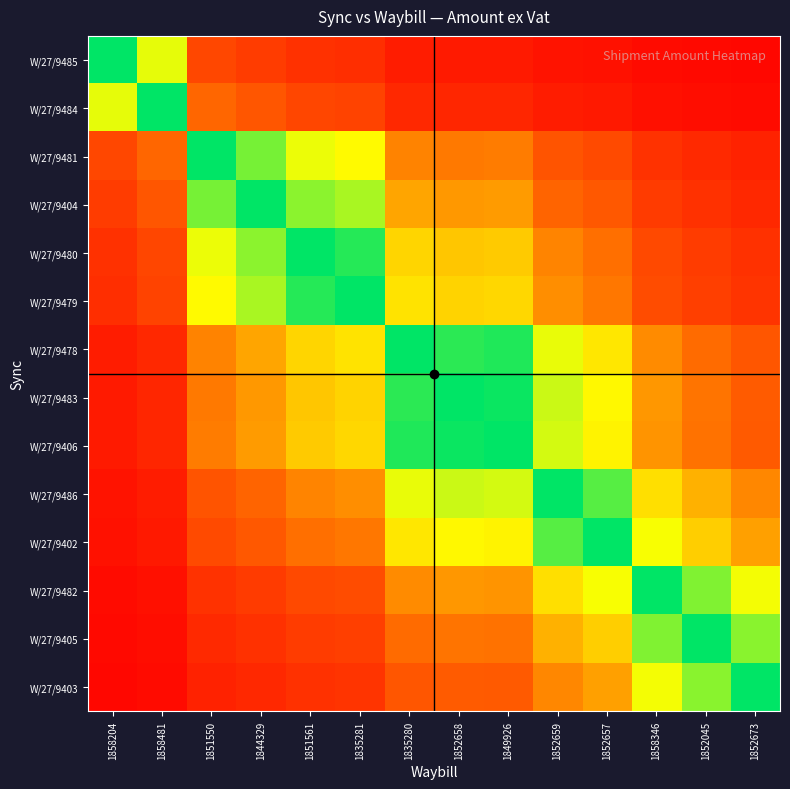

Reading right to left, what are all the values shown in this chart?

W/27/9485: 1852673=0.0	1852045=0.0	1858346=0.0	1852657=0.1	1852659=0.1	1849926=0.1	1852658=0.1	1835280=0.1	1835281=0.2	1851561=0.2	1844329=0.2	1851550=0.2	1858481=0.7	1858204=1.0
W/27/9484: 1852673=0.0	1852045=0.0	1858346=0.1	1852657=0.1	1852659=0.1	1849926=0.1	1852658=0.1	1835280=0.1	1835281=0.2	1851561=0.2	1844329=0.3	1851550=0.3	1858481=1.0	1858204=0.7
W/27/9481: 1852673=0.1	1852045=0.1	1858346=0.2	1852657=0.2	1852659=0.3	1849926=0.4	1852658=0.4	1835280=0.4	1835281=0.7	1851561=0.7	1844329=0.8	1851550=1.0	1858481=0.3	1858204=0.2
W/27/9404: 1852673=0.1	1852045=0.2	1858346=0.2	1852657=0.3	1852659=0.3	1849926=0.5	1852658=0.4	1835280=0.5	1835281=0.8	1851561=0.8	1844329=1.0	1851550=0.8	1858481=0.3	1858204=0.2
W/27/9480: 1852673=0.2	1852045=0.2	1858346=0.2	1852657=0.4	1852659=0.4	1849926=0.6	1852658=0.5	1835280=0.6	1835281=1.0	1851561=1.0	1844329=0.8	1851550=0.7	1858481=0.2	1858204=0.2
W/27/9479: 1852673=0.2	1852045=0.2	1858346=0.3	1852657=0.4	1852659=0.4	1849926=0.6	1852658=0.6	1835280=0.6	1835281=1.0	1851561=1.0	1844329=0.8	1851550=0.7	1858481=0.2	1858204=0.2
W/27/9478: 1852673=0.3	1852045=0.3	1858346=0.4	1852657=0.6	1852659=0.7	1849926=1.0	1852658=0.9	1835280=1.0	1835281=0.6	1851561=0.6	1844329=0.5	1851550=0.4	1858481=0.1	1858204=0.1
W/27/9483: 1852673=0.3	1852045=0.4	1858346=0.4	1852657=0.7	1852659=0.7	1849926=1.0	1852658=1.0	1835280=0.9	1835281=0.6	1851561=0.5	1844329=0.4	1851550=0.4	1858481=0.1	1858204=0.1
W/27/9406: 1852673=0.3	1852045=0.4	1858346=0.4	1852657=0.6	1852659=0.7	1849926=1.0	1852658=1.0	1835280=1.0	1835281=0.6	1851561=0.6	1844329=0.5	1851550=0.4	1858481=0.1	1858204=0.1
W/27/9486: 1852673=0.4	1852045=0.5	1858346=0.6	1852657=0.9	1852659=1.0	1849926=0.7	1852658=0.7	1835280=0.7	1835281=0.4	1851561=0.4	1844329=0.3	1851550=0.3	1858481=0.1	1858204=0.1
W/27/9402: 1852673=0.5	1852045=0.6	1858346=0.7	1852657=1.0	1852659=0.9	1849926=0.6	1852658=0.7	1835280=0.6	1835281=0.4	1851561=0.4	1844329=0.3	1851550=0.2	1858481=0.1	1858204=0.1
W/27/9482: 1852673=0.7	1852045=0.8	1858346=1.0	1852657=0.7	1852659=0.6	1849926=0.4	1852658=0.4	1835280=0.4	1835281=0.3	1851561=0.2	1844329=0.2	1851550=0.2	1858481=0.1	1858204=0.0
W/27/9405: 1852673=0.8	1852045=1.0	1858346=0.8	1852657=0.6	1852659=0.5	1849926=0.4	1852658=0.4	1835280=0.3	1835281=0.2	1851561=0.2	1844329=0.2	1851550=0.1	1858481=0.0	1858204=0.0
W/27/9403: 1852673=1.0	1852045=0.8	1858346=0.7	1852657=0.5	1852659=0.4	1849926=0.3	1852658=0.3	1835280=0.3	1835281=0.2	1851561=0.2	1844329=0.1	1851550=0.1	1858481=0.0	1858204=0.0